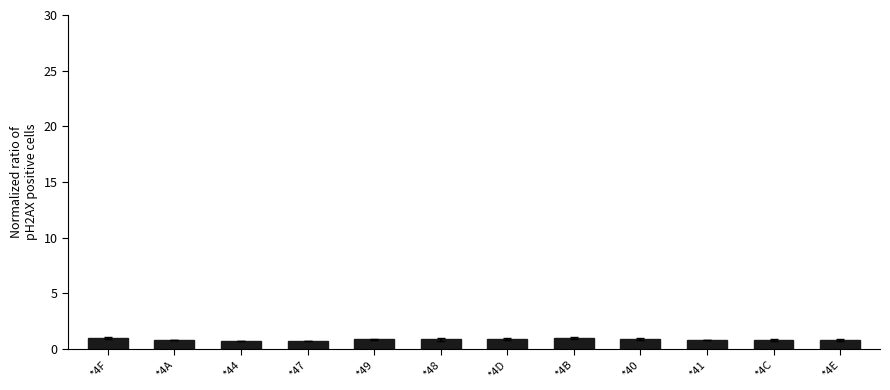

What is the greatest value displayed?

1.0